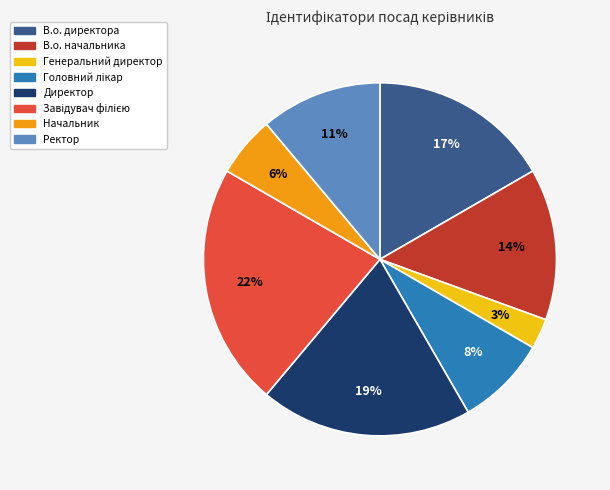

To the nearest percent, what portion does В.о. начальника represent?

14%